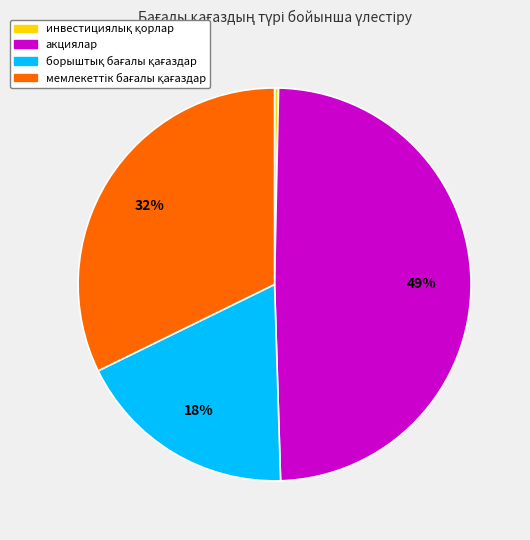

Is there a majority slice in this chart?

No